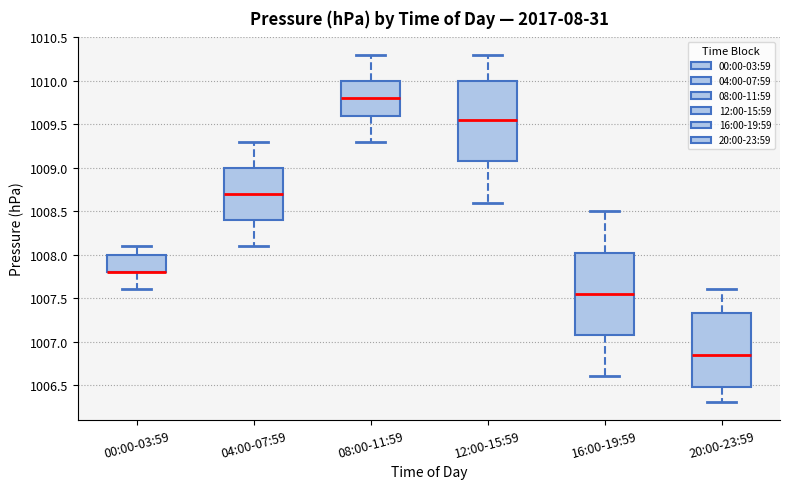

Reading left to right, read every box against the y-axis: the position of its median line, the range the box covers, and the ends of its whiskers. The values are not printed on the chart, so give them approximately, as read against the axis.

00:00-03:59: median 1007.80 (drawn on the box's lower edge), box 1007.80 to 1008.00, whiskers 1007.60 to 1008.10
04:00-07:59: median 1008.70, box 1008.40 to 1009.00, whiskers 1008.10 to 1009.30
08:00-11:59: median 1009.80, box 1009.60 to 1010.00, whiskers 1009.30 to 1010.30
12:00-15:59: median 1009.55, box 1009.10 to 1010.00, whiskers 1008.60 to 1010.30
16:00-19:59: median 1007.55, box 1007.10 to 1008.05, whiskers 1006.60 to 1008.50
20:00-23:59: median 1006.85, box 1006.50 to 1007.35, whiskers 1006.30 to 1007.60